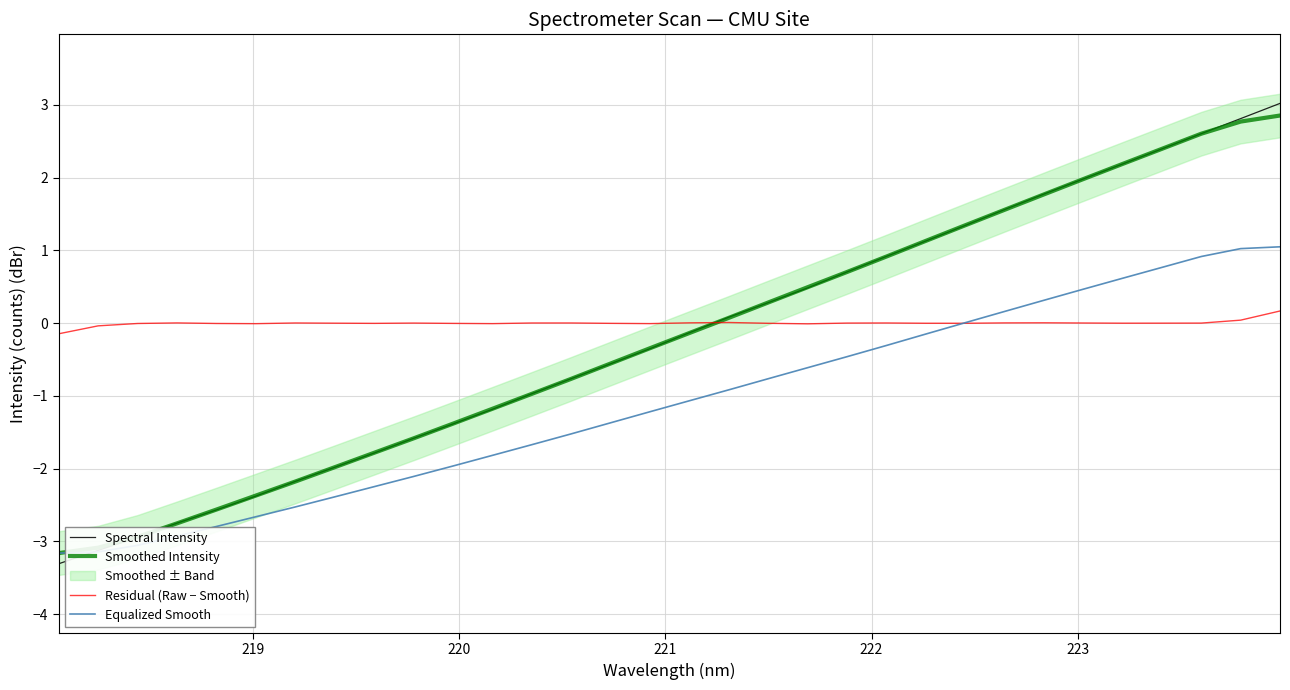

Does the chart have visible grid lines?

Yes